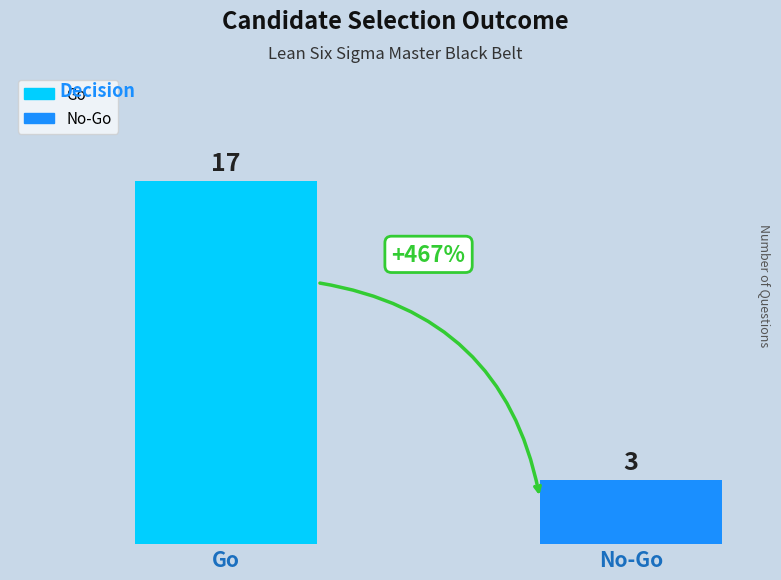

Rank the categories by value from lowest to highest.

No-Go, Go